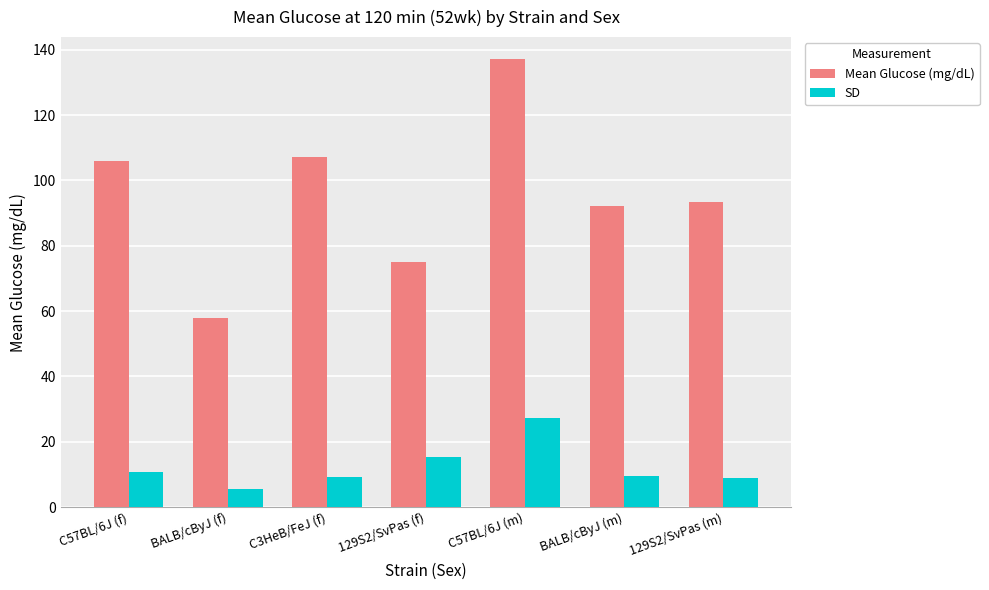

Count the number of data series in this chart.

2